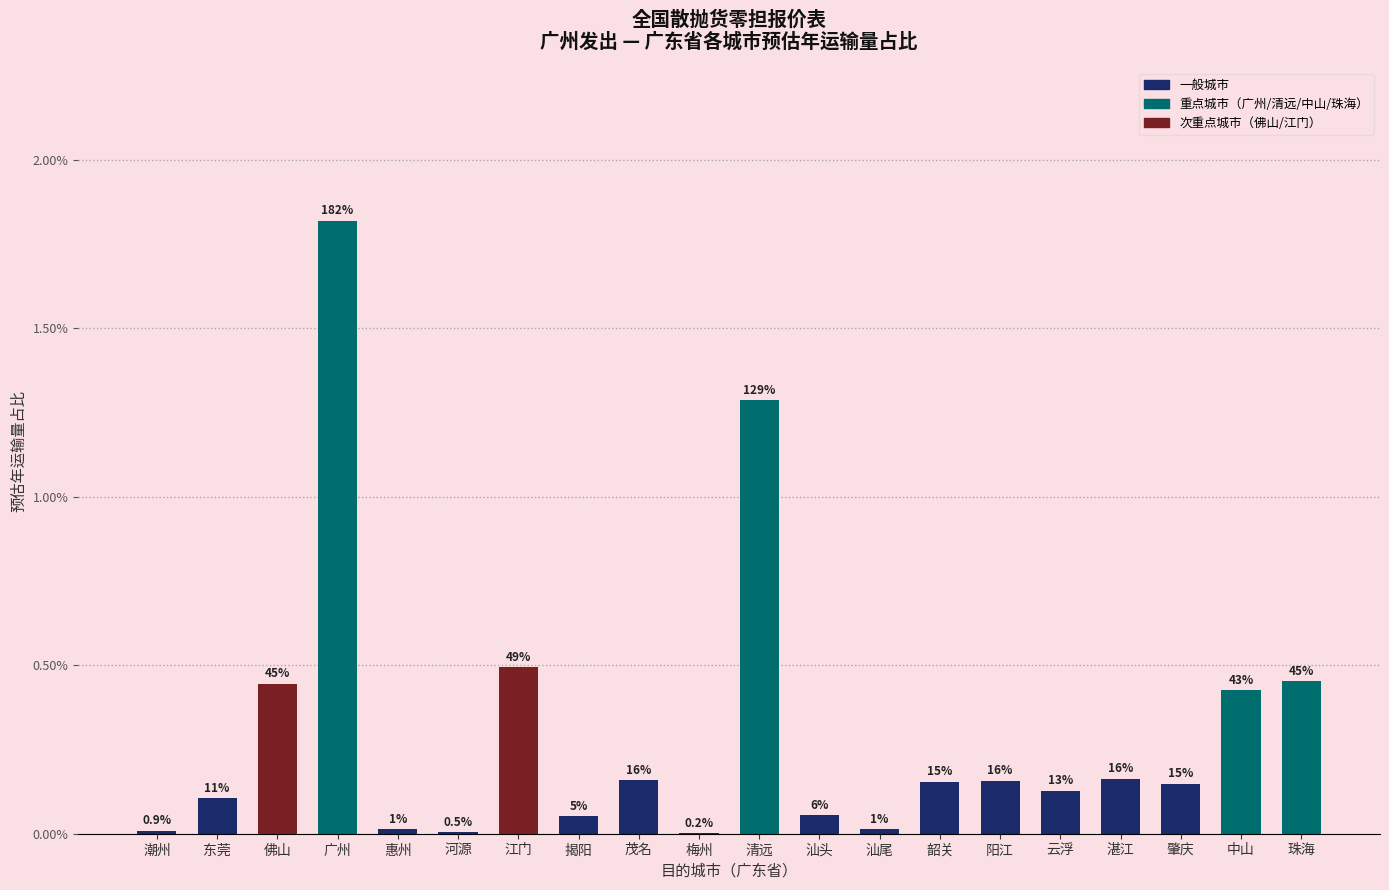

True or false: the data shows 0.2 at 东莞.

False